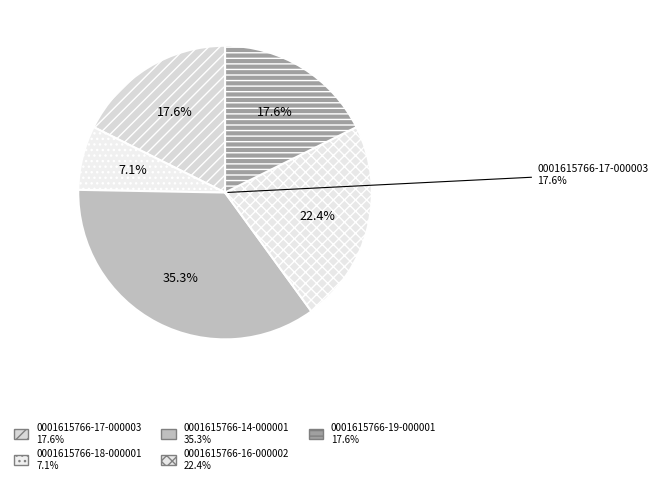

To the nearest percent, what is the difference between the largest and smallest slice percentages?

28%